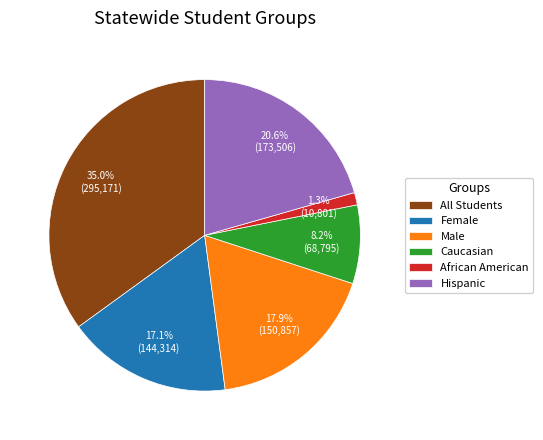

What percentage is NOT represented by Caucasian?

91.8%